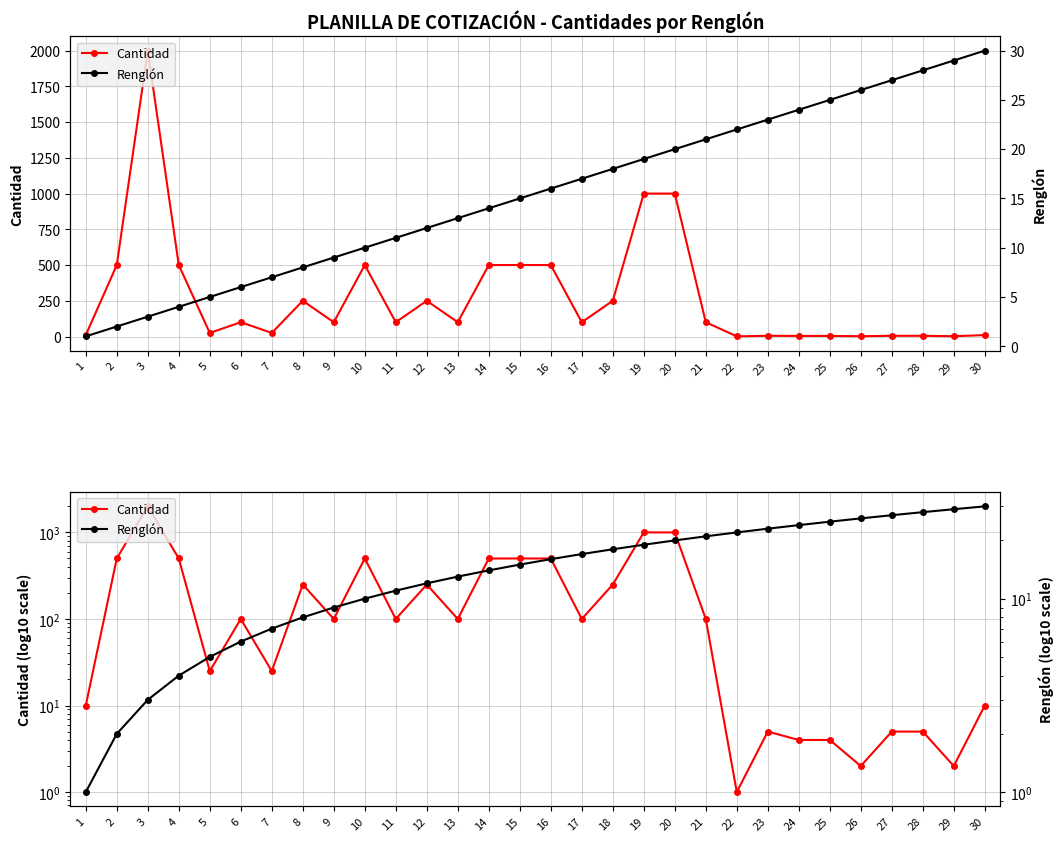

What is the total value across all series at 12?

262